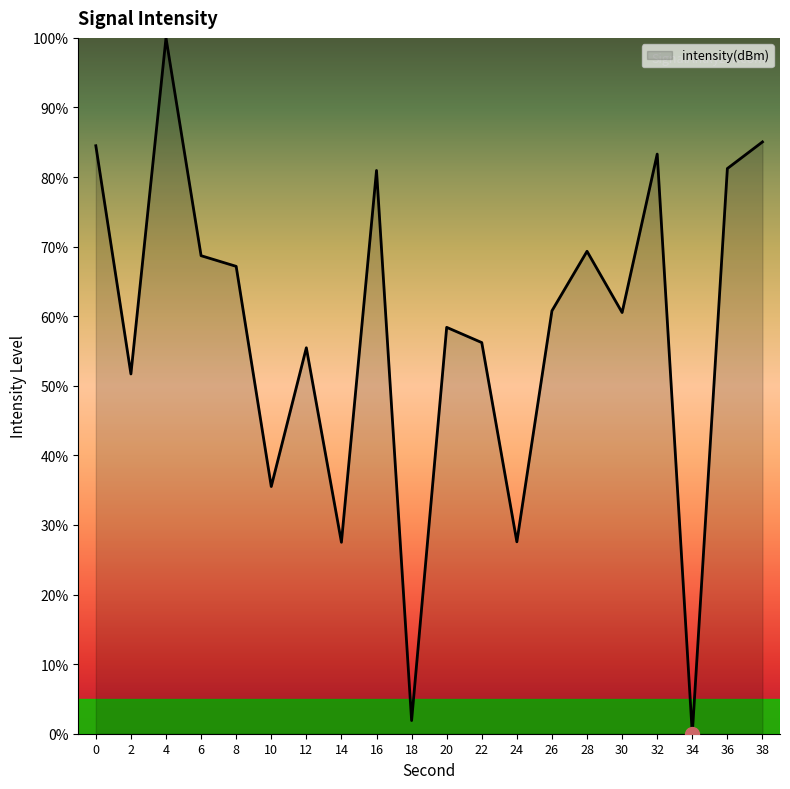

What is the sum of the values at 8 and 34?

67.2